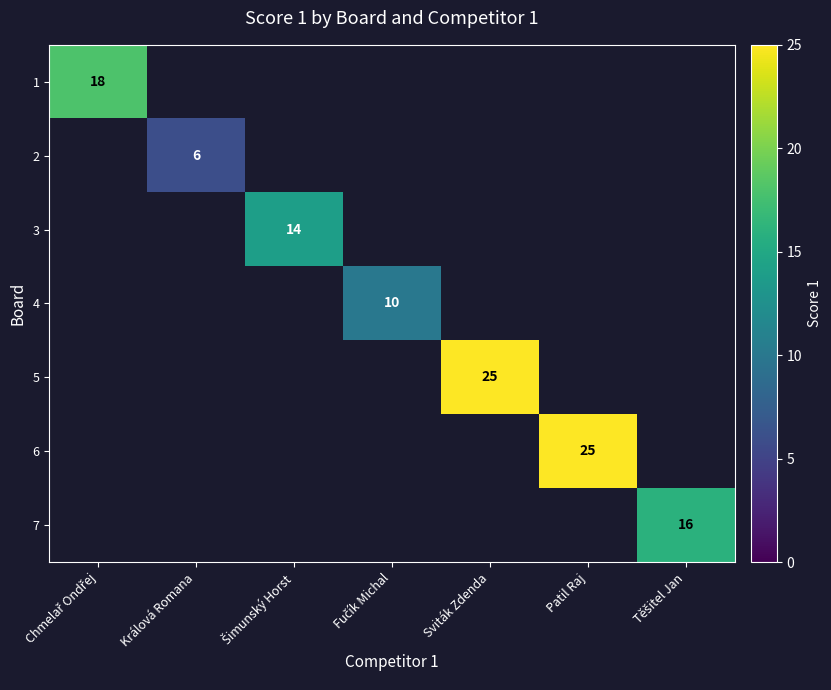

Which series has the widest spread of values?

1